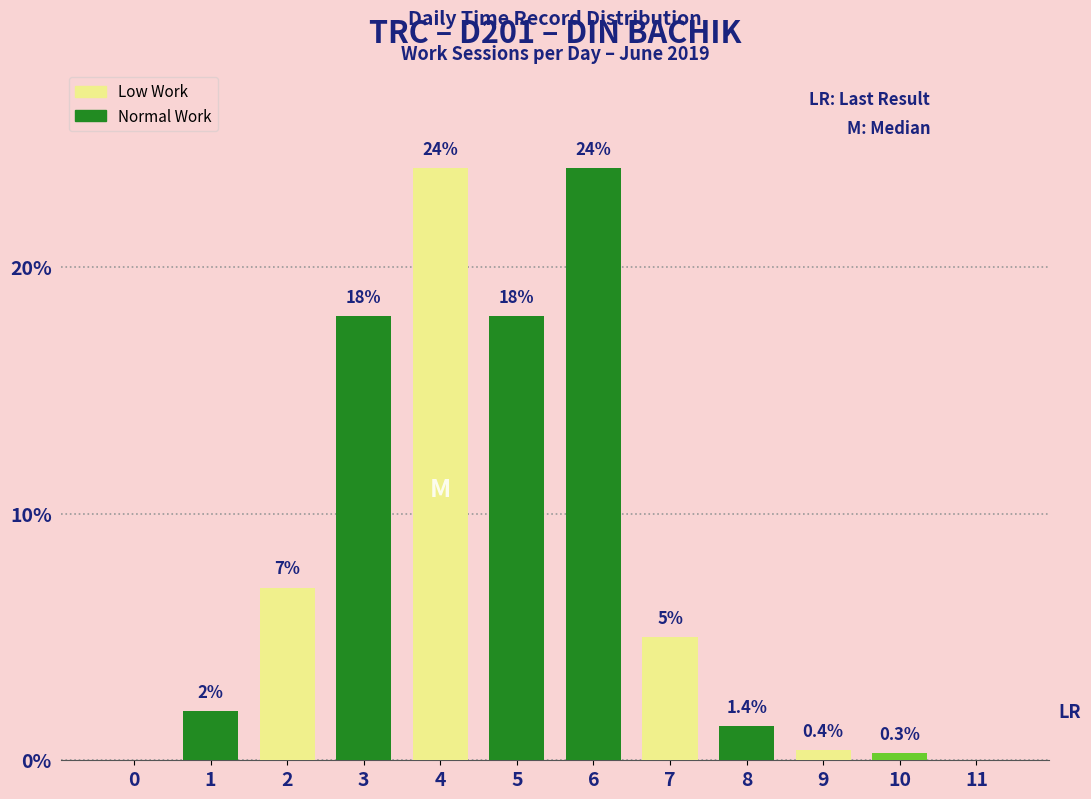

What is the average value?

8.3